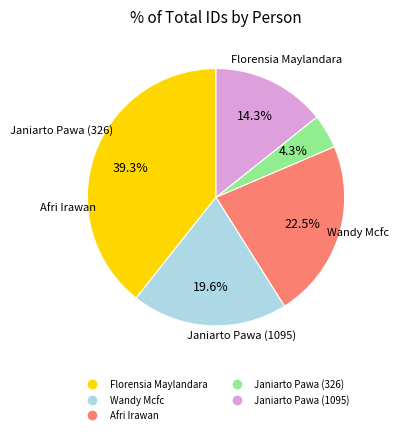

Between Afri Irawan and Janiarto Pawa (1095), which is larger?

Afri Irawan